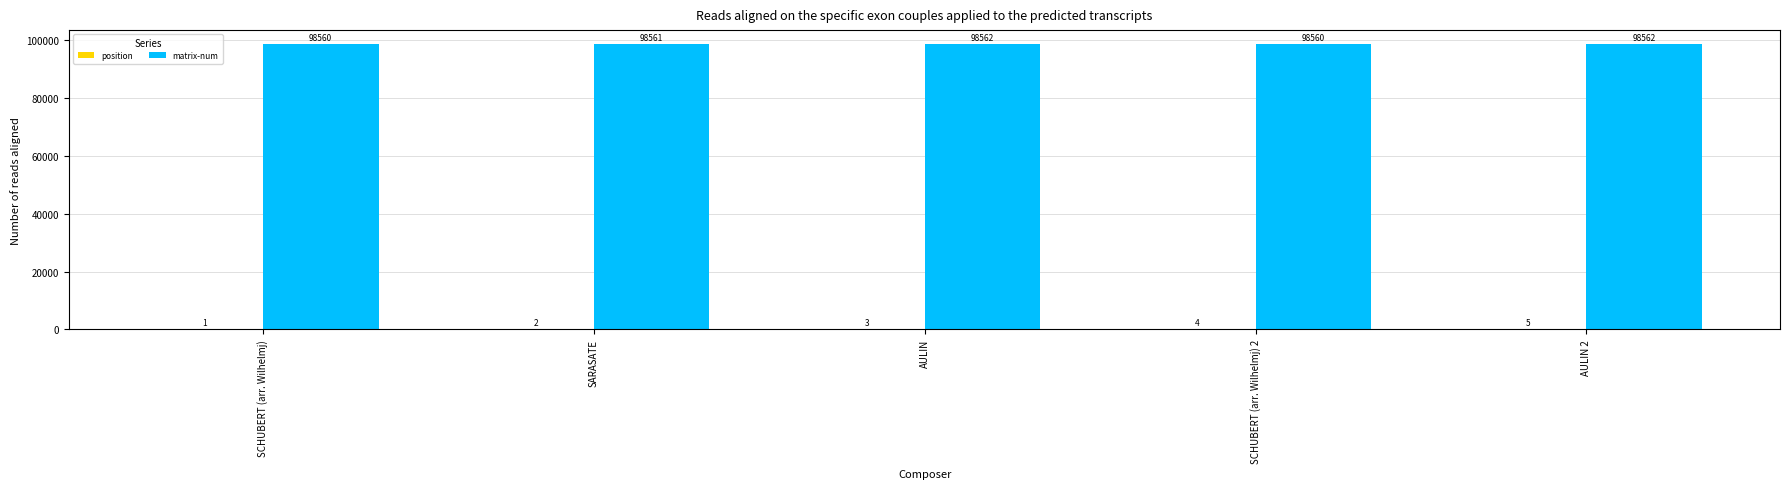

Where is matrix-num nearest to the value 98561?

SARASATE